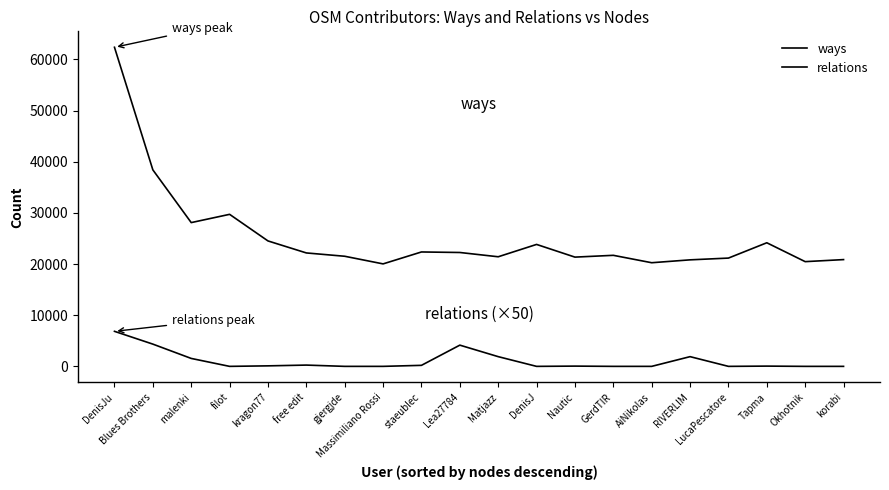

True or false: ways has a value of 20875 at korabi.

True